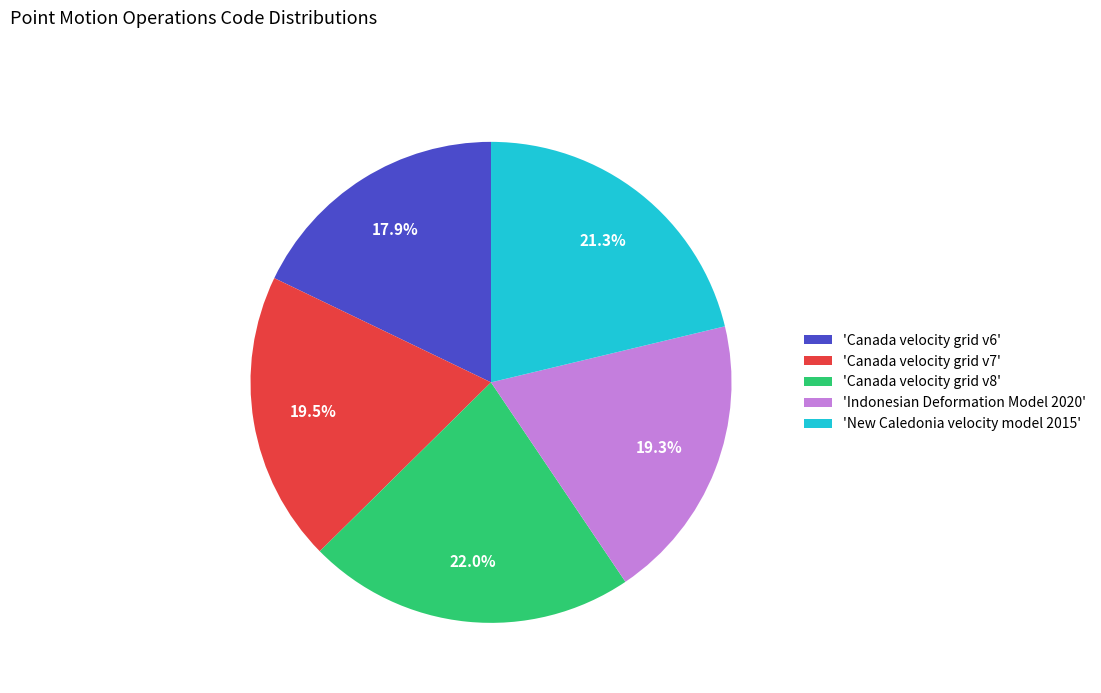

What percentage do 'Canada velocity grid v7' and 'New Caledonia velocity model 2015' together represent?

40.8%